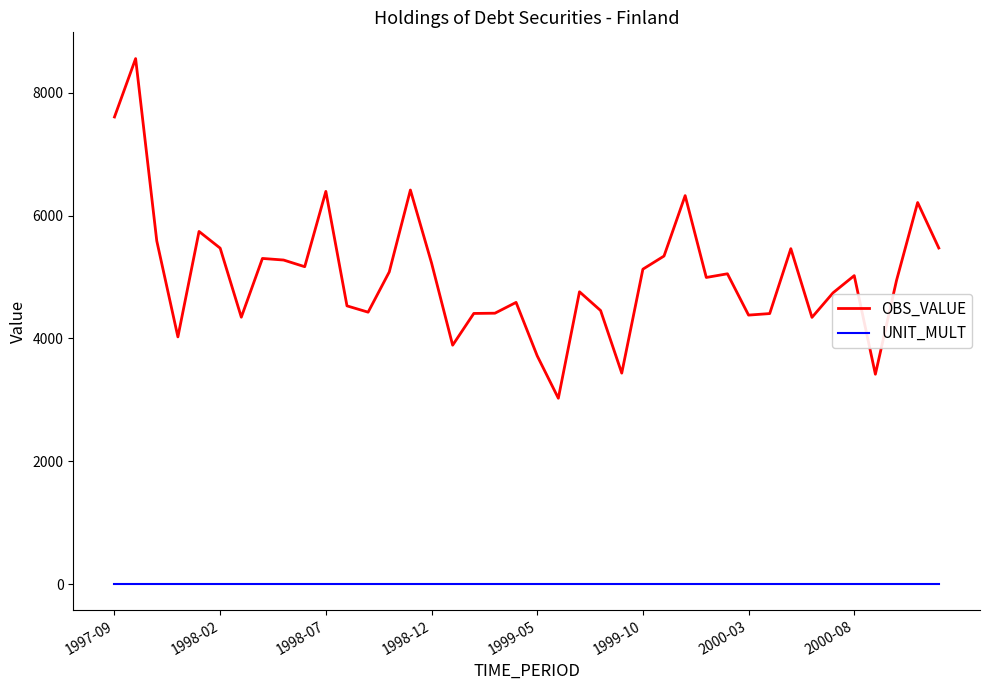

What is the maximum value for OBS_VALUE?

8559.0